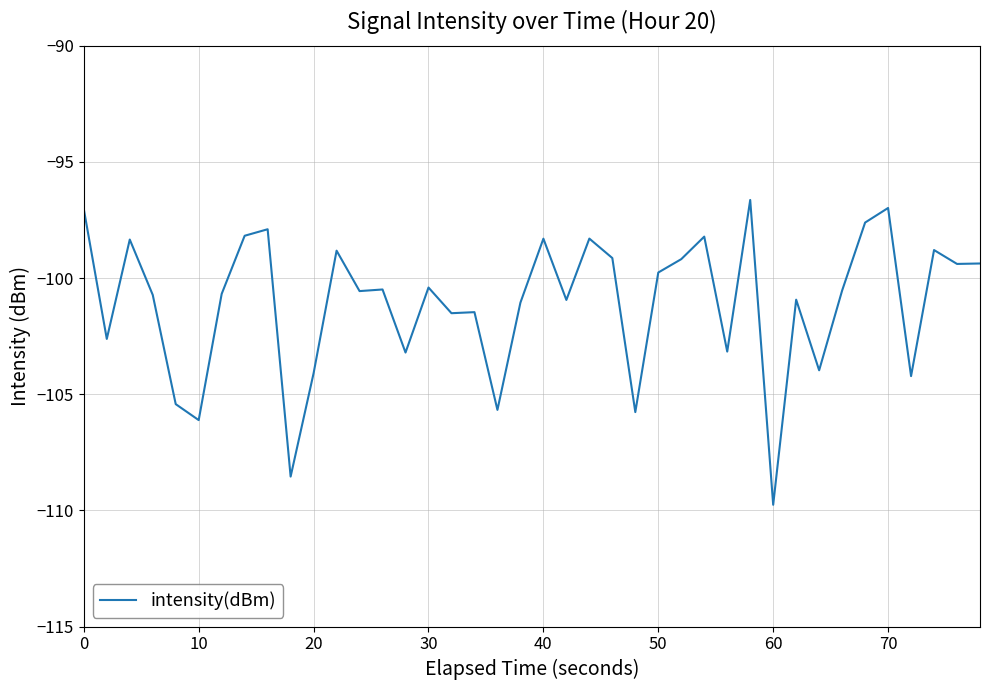

What is the greatest value displayed?

-96.6